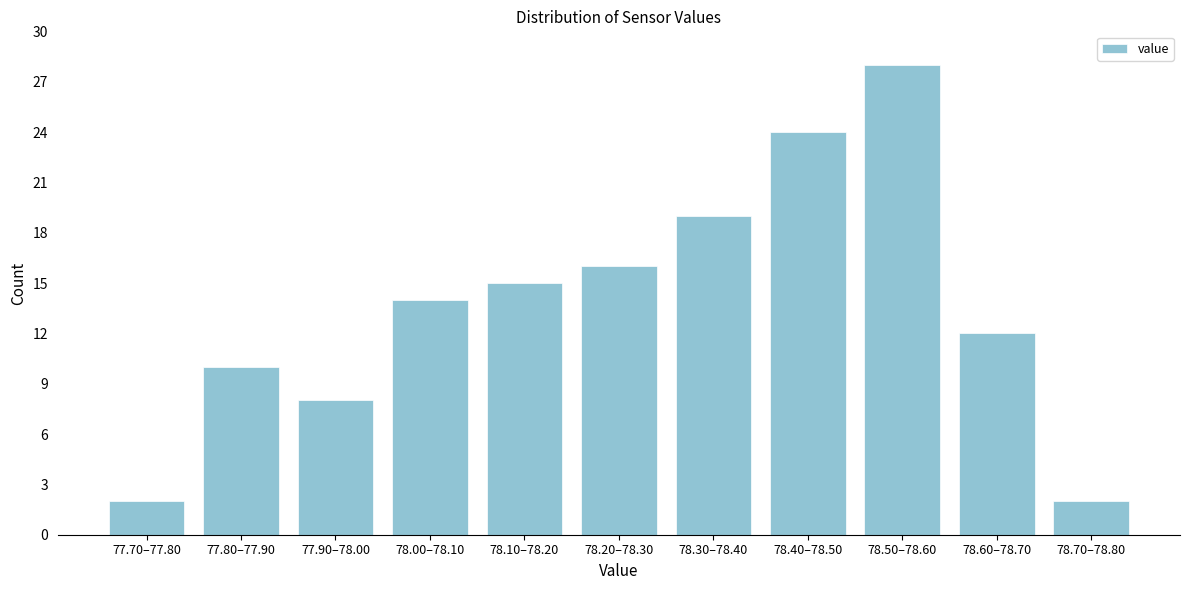

Reading left to right, what are all the values shown in this chart?

77.70–77.80=2	77.80–77.90=10	77.90–78.00=8	78.00–78.10=14	78.10–78.20=15	78.20–78.30=16	78.30–78.40=19	78.40–78.50=24	78.50–78.60=28	78.60–78.70=12	78.70–78.80=2